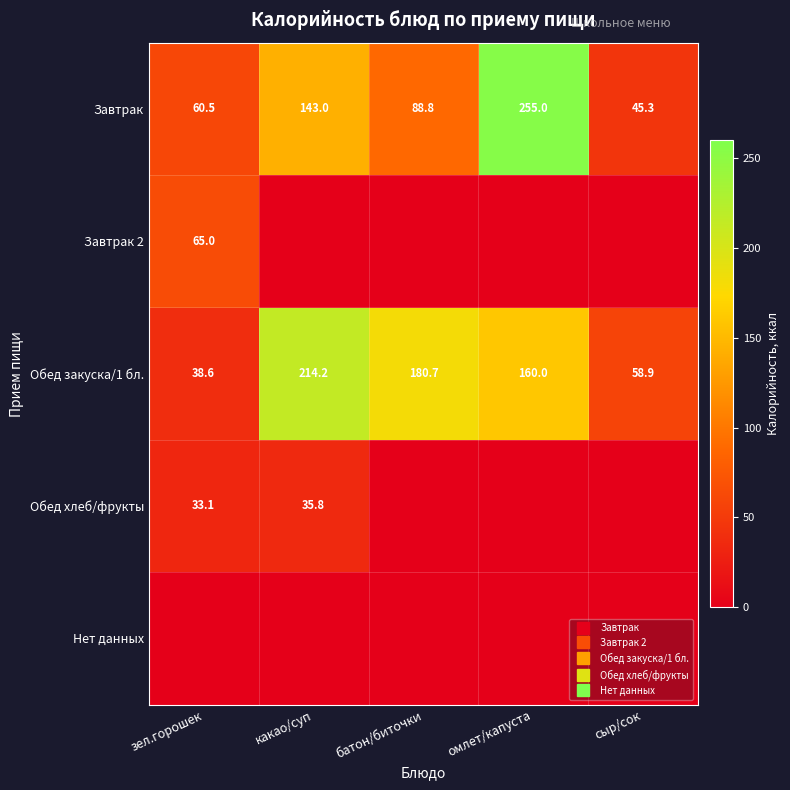

What is the average value of the Обед хлеб/фрукты series?

13.8